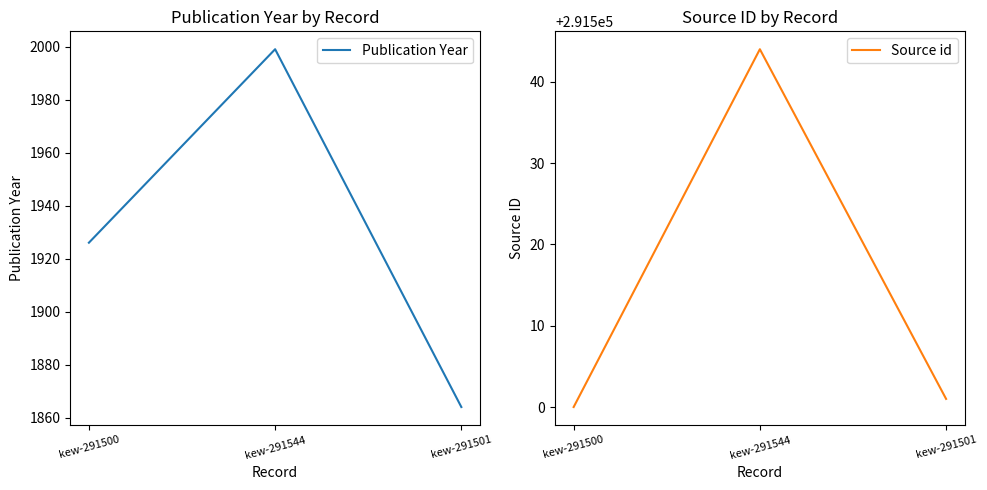

Which series has the largest range (max minus min)?

Publication Year